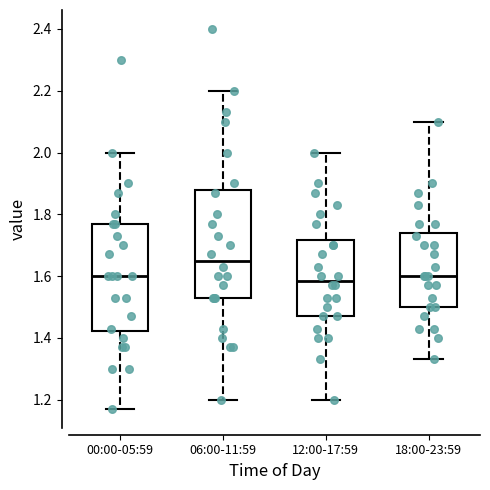

Reading left to right, read every box against the y-axis: the position of its median line, the range the box covers, and the ends of its whiskers. The values are not printed on the chart, so give them approximately, as read against the axis.

00:00-05:59: median 1.60, box 1.42 to 1.78, whiskers 1.18 to 2.00
06:00-11:59: median 1.66, box 1.54 to 1.88, whiskers 1.20 to 2.20
12:00-17:59: median 1.58, box 1.48 to 1.72, whiskers 1.20 to 2.00
18:00-23:59: median 1.60, box 1.50 to 1.74, whiskers 1.34 to 2.10